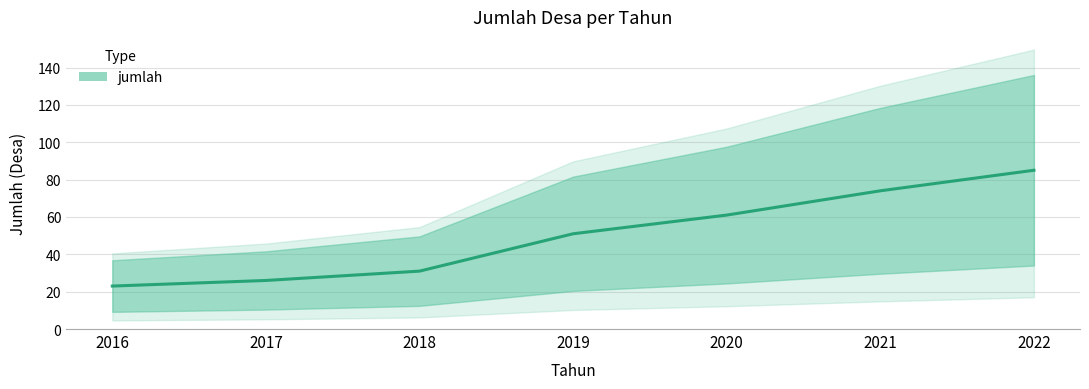

What is the sum of the values at 2017 and 2022?

111